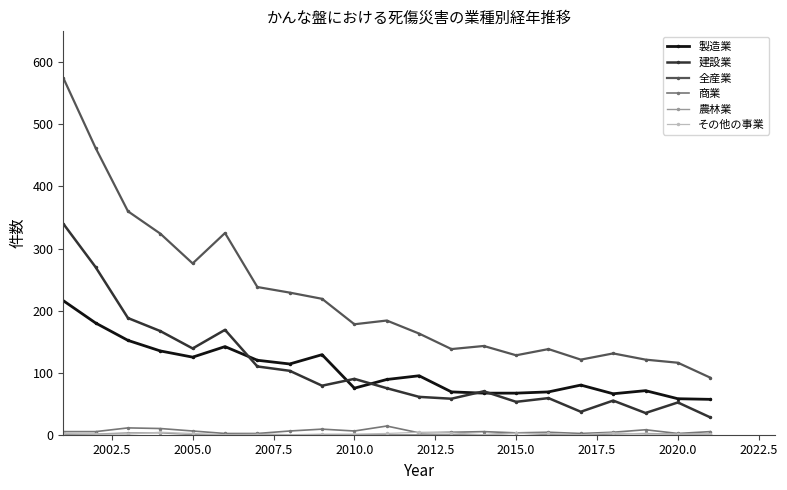

Which series has the largest range (max minus min)?

全産業